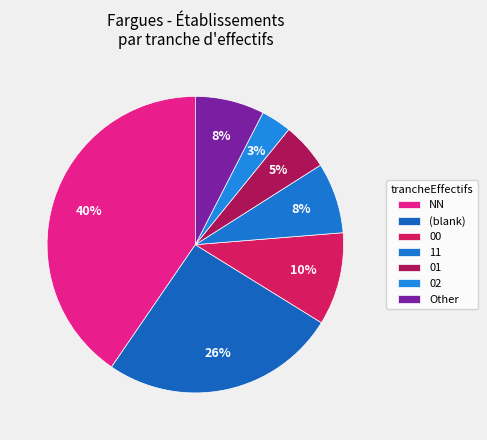

Which category has the biggest portion of the pie?

NN